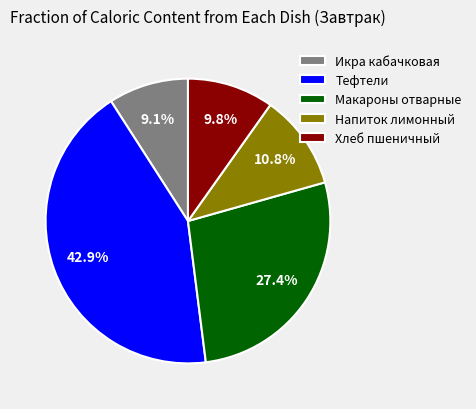

To the nearest percent, what is the difference between the Макароны отварные and Тефтели slice percentages?

16%